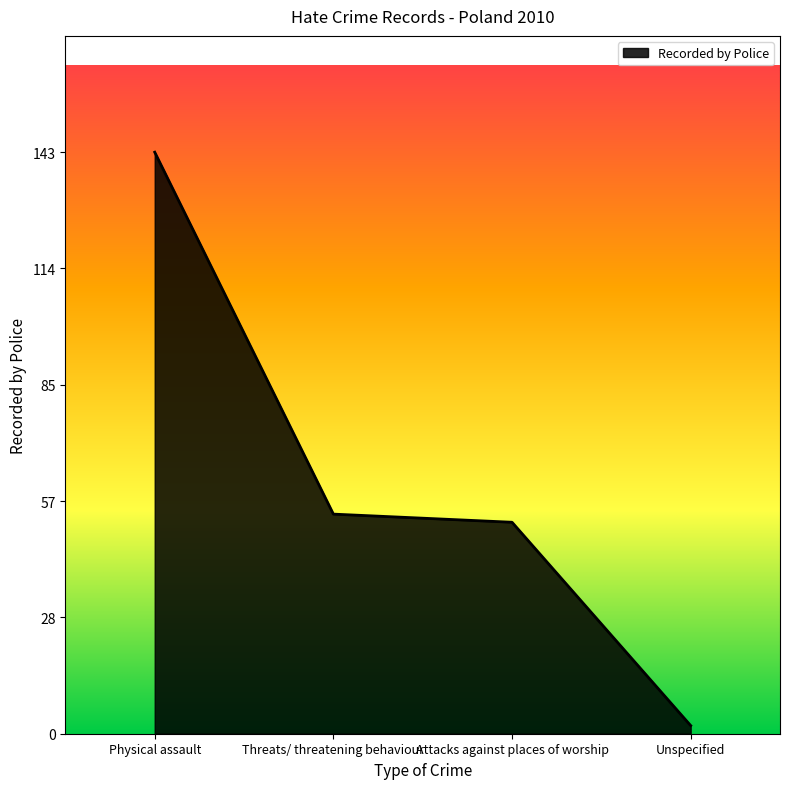

True or false: there are more than 1 points higher than both neighbors.

False